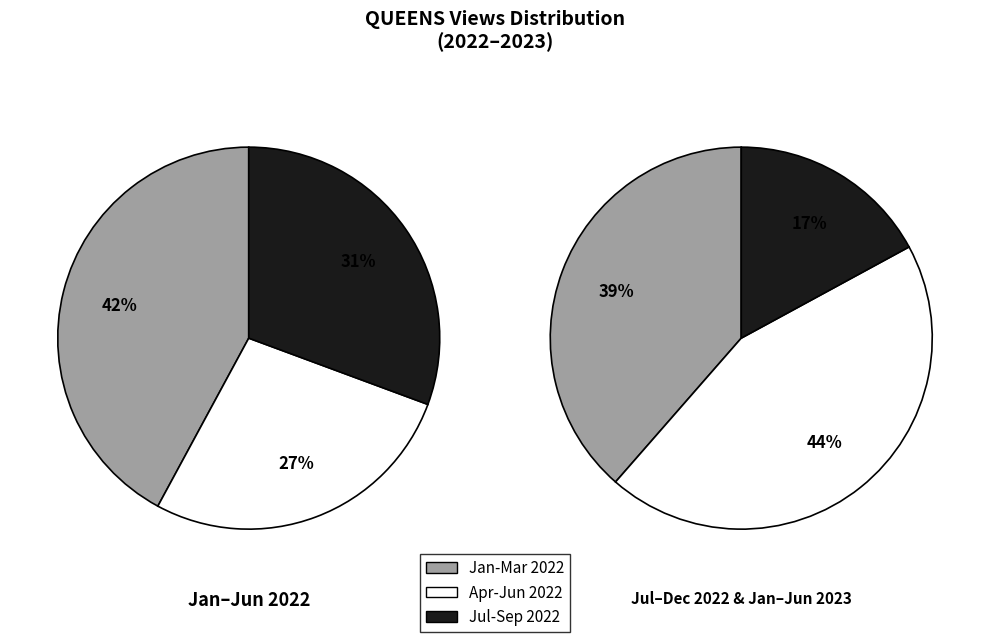

How many slices are in this pie chart?

6